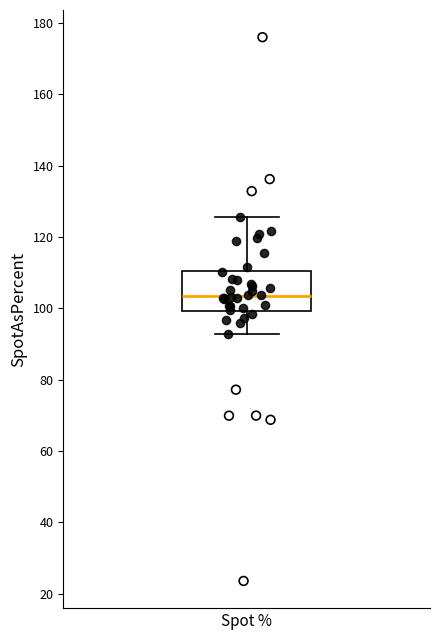

Read this box plot against the y-axis: the position of the median line, the range covered by the box, and the ends of both whiskers. The values are not printed on the chart, so give them approximately, as read against the axis.

median 104, box 100 to 110, whiskers 92 to 126